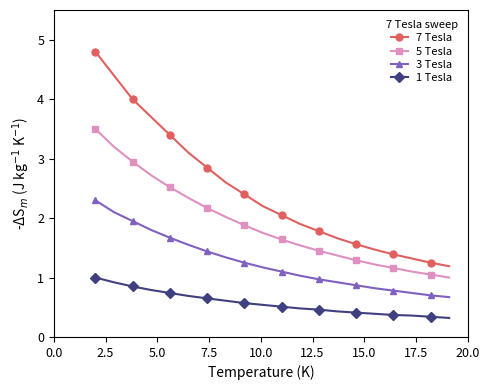

What is the difference between the second highest and minimum values in the 1 Tesla series?

0.6